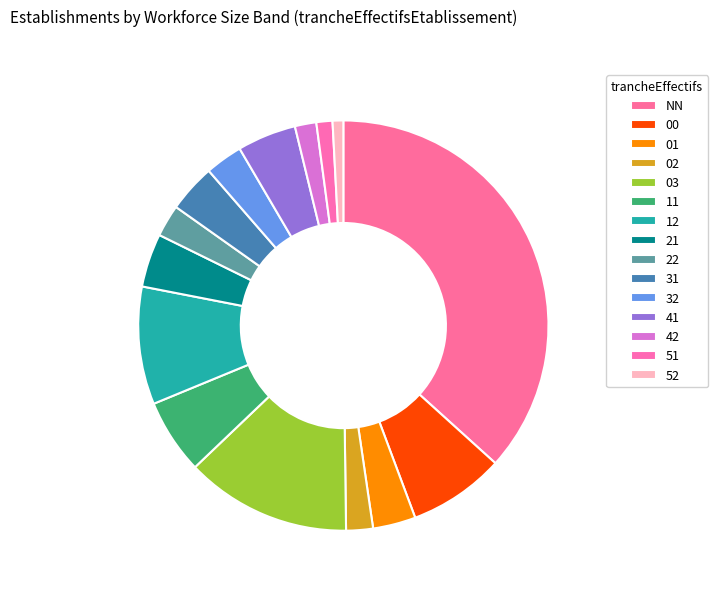

Is there any slice that represents more than half of the pie?

No